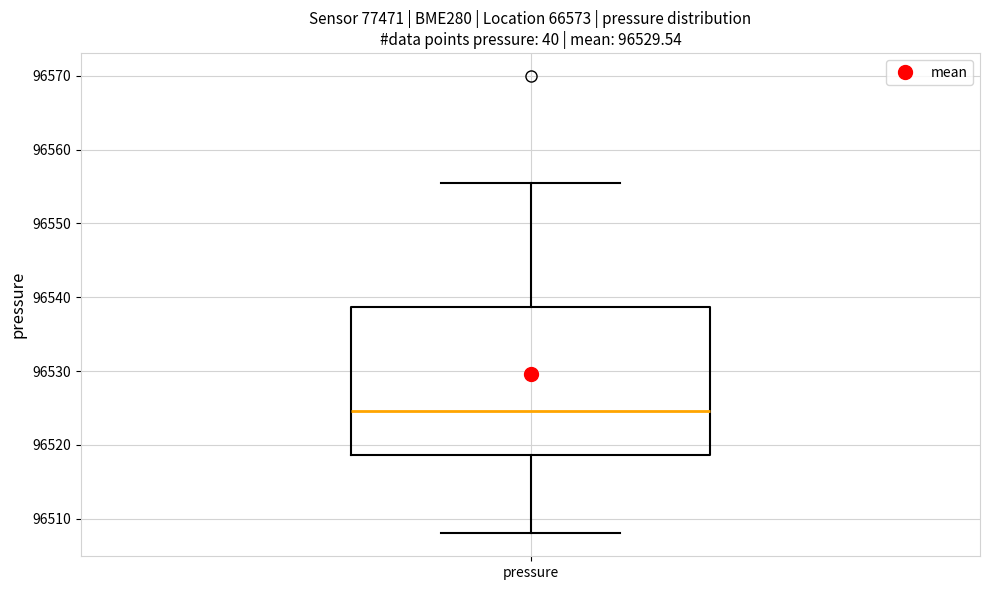

Transcribe this box plot: give where the median line is, the range the box spans, and where the two whiskers end, as read against the y-axis. The values are not printed on the chart, so give them approximately, as read against the axis.

median 96525, box 96519 to 96539, whiskers 96508 to 96556